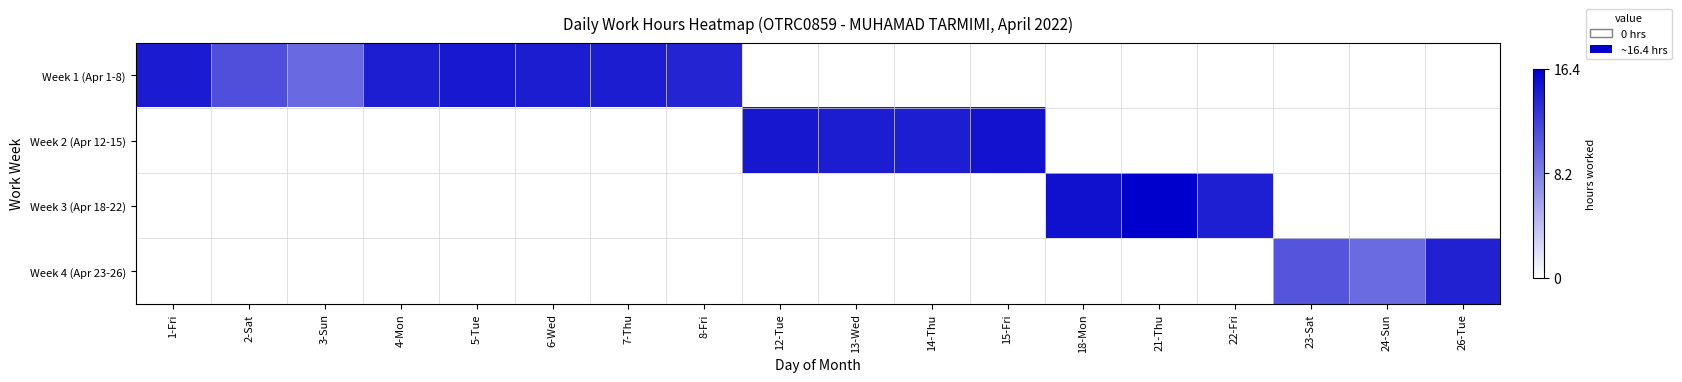

Reading left to right, list all the values displayed in this chart.

Week 1 (Apr 1-8): 1-Fri=0.9	2-Sat=0.7	3-Sun=0.6	4-Mon=0.9	5-Tue=0.9	6-Wed=0.9	7-Thu=0.9	8-Fri=0.9	12-Tue=0.0	13-Wed=0.0	14-Thu=0.0	15-Fri=0.0	18-Mon=0.0	21-Thu=0.0	22-Fri=0.0	23-Sat=0.0	24-Sun=0.0	26-Tue=0.0
Week 2 (Apr 12-15): 1-Fri=0.0	2-Sat=0.0	3-Sun=0.0	4-Mon=0.0	5-Tue=0.0	6-Wed=0.0	7-Thu=0.0	8-Fri=0.0	12-Tue=0.9	13-Wed=0.9	14-Thu=0.9	15-Fri=0.9	18-Mon=0.0	21-Thu=0.0	22-Fri=0.0	23-Sat=0.0	24-Sun=0.0	26-Tue=0.0
Week 3 (Apr 18-22): 1-Fri=0.0	2-Sat=0.0	3-Sun=0.0	4-Mon=0.0	5-Tue=0.0	6-Wed=0.0	7-Thu=0.0	8-Fri=0.0	12-Tue=0.0	13-Wed=0.0	14-Thu=0.0	15-Fri=0.0	18-Mon=0.9	21-Thu=1.0	22-Fri=0.9	23-Sat=0.0	24-Sun=0.0	26-Tue=0.0
Week 4 (Apr 23-26): 1-Fri=0.0	2-Sat=0.0	3-Sun=0.0	4-Mon=0.0	5-Tue=0.0	6-Wed=0.0	7-Thu=0.0	8-Fri=0.0	12-Tue=0.0	13-Wed=0.0	14-Thu=0.0	15-Fri=0.0	18-Mon=0.0	21-Thu=0.0	22-Fri=0.0	23-Sat=0.7	24-Sun=0.6	26-Tue=0.9